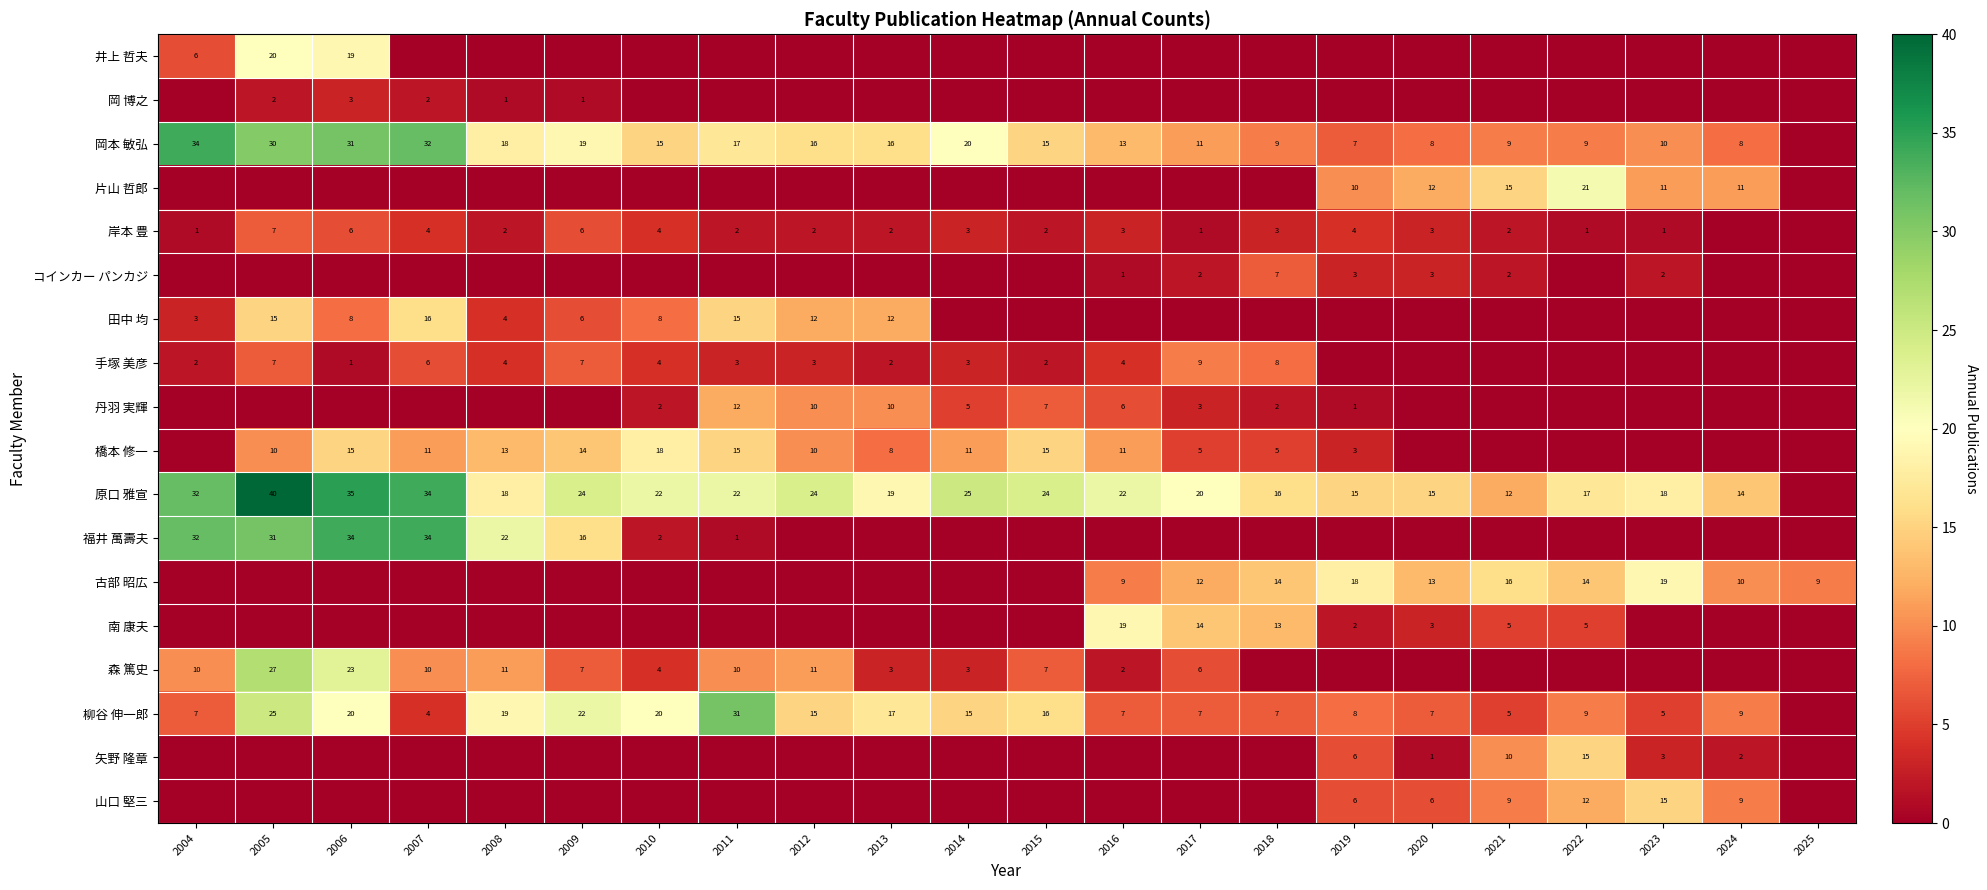

Is it true that 森 篤史 equals 4 at 2013?

False